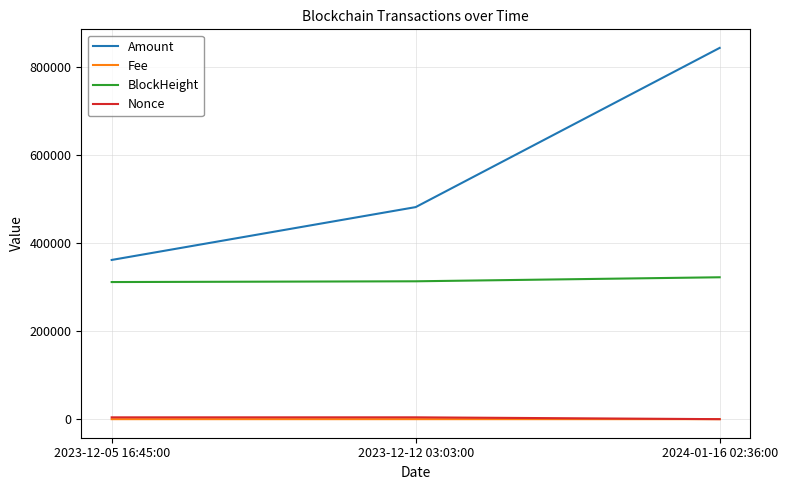

The value of Amount at 2024-01-16 02:36:00 is 1209606.9. True or false?

False